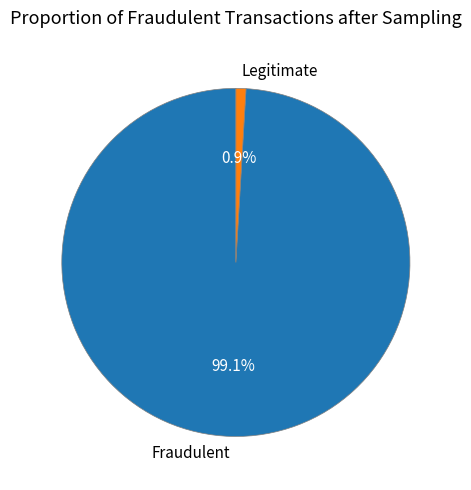

Count the number of slices in the pie.

2